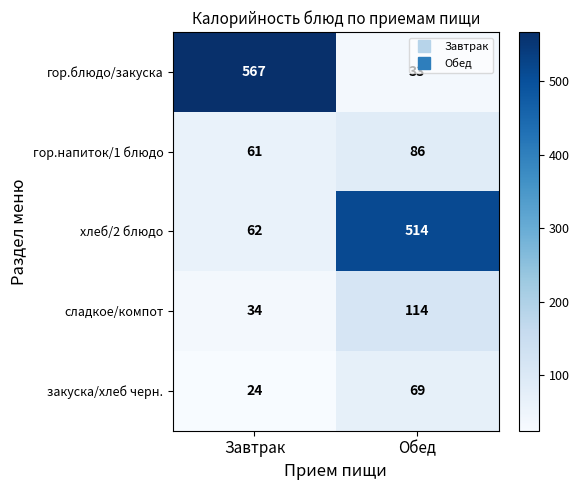

What is the difference between the maximum and minimum values in the закуска/хлеб черн. series?

45